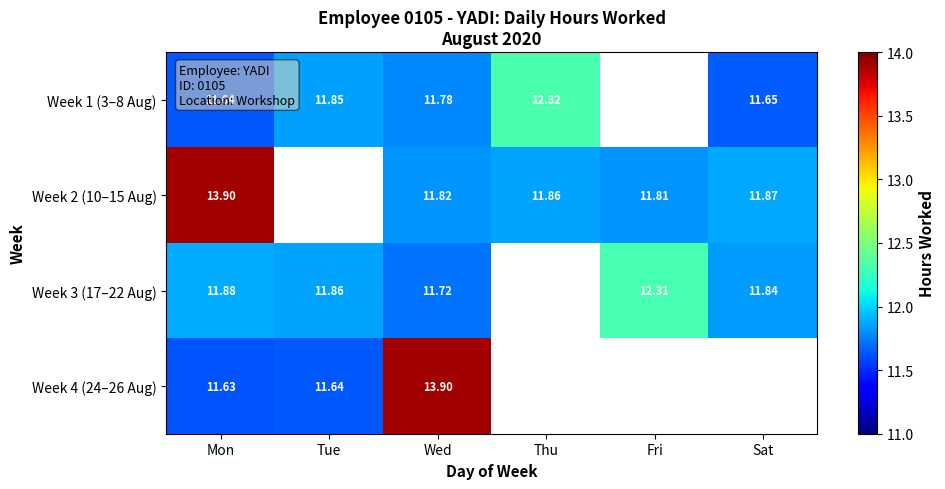

How many positive values does the Week 3 (17–22 Aug) series have?

5